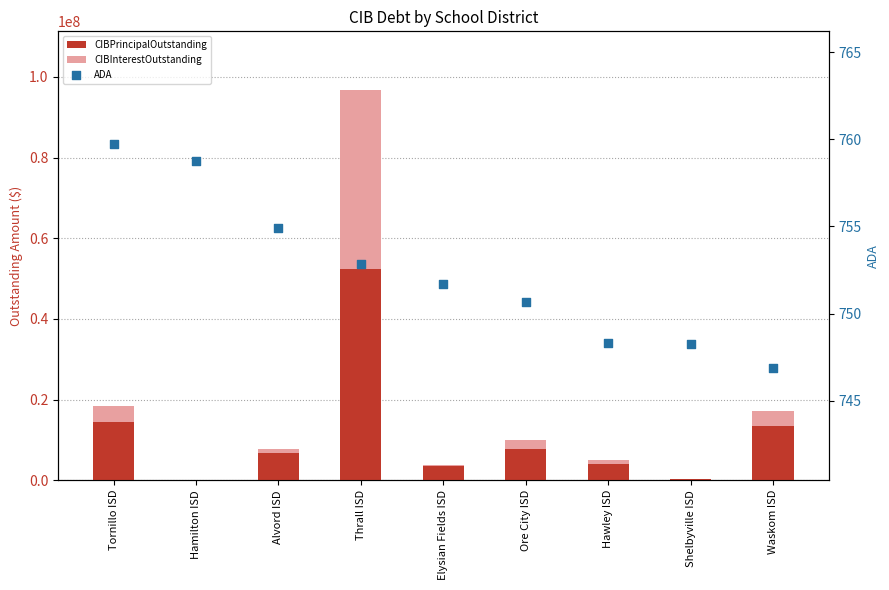

What is the total value across all series at Tornillo ISD?

18522967.8